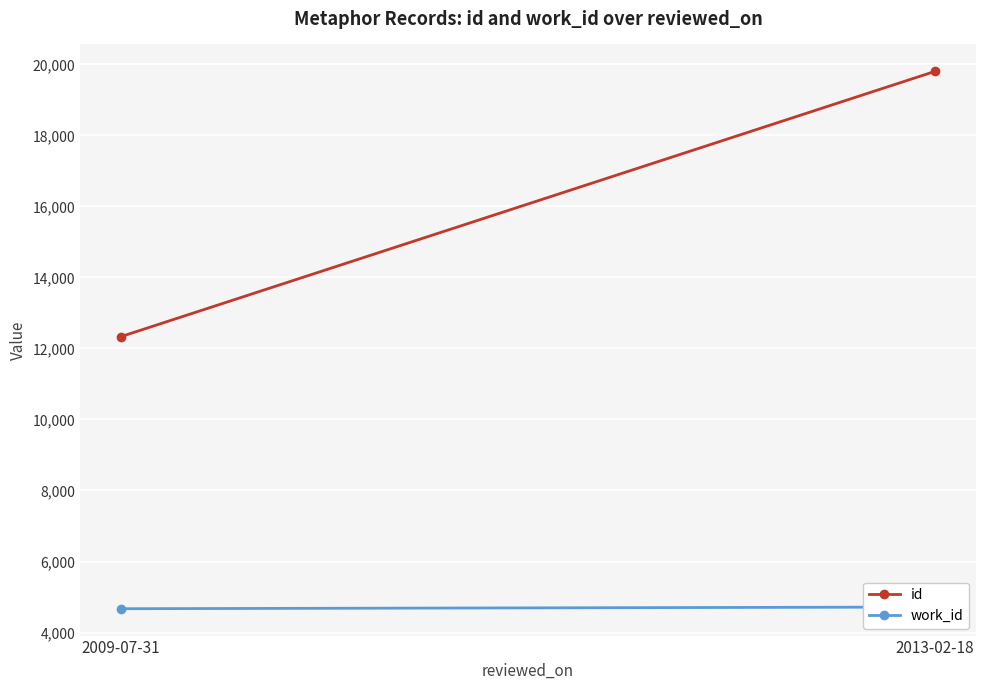

Is this an area chart (filled region under the line)?

No